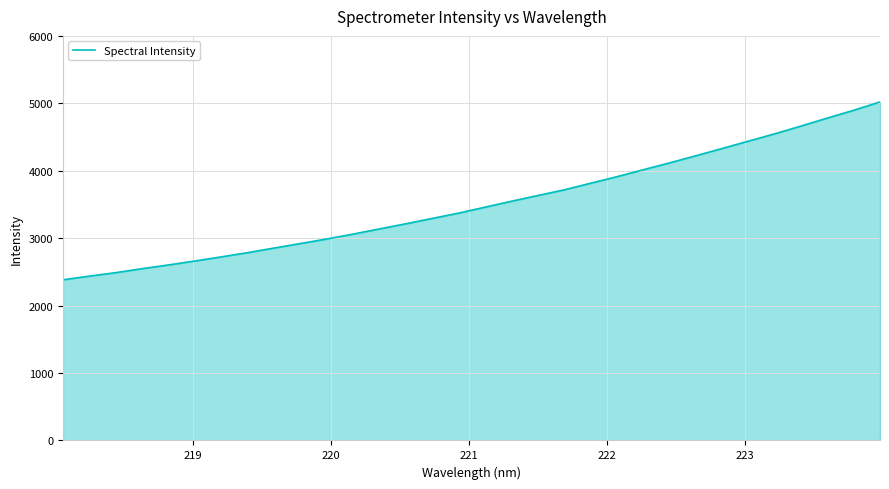

Does the chart display data point markers on the line(s)?

No